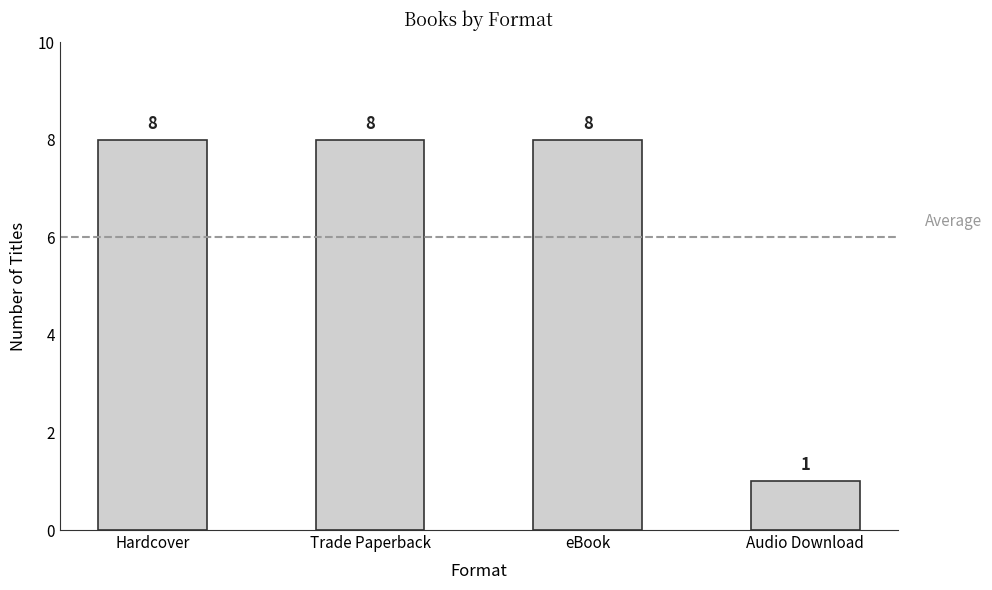

What is the difference between the values at Audio Download and Trade Paperback?

7